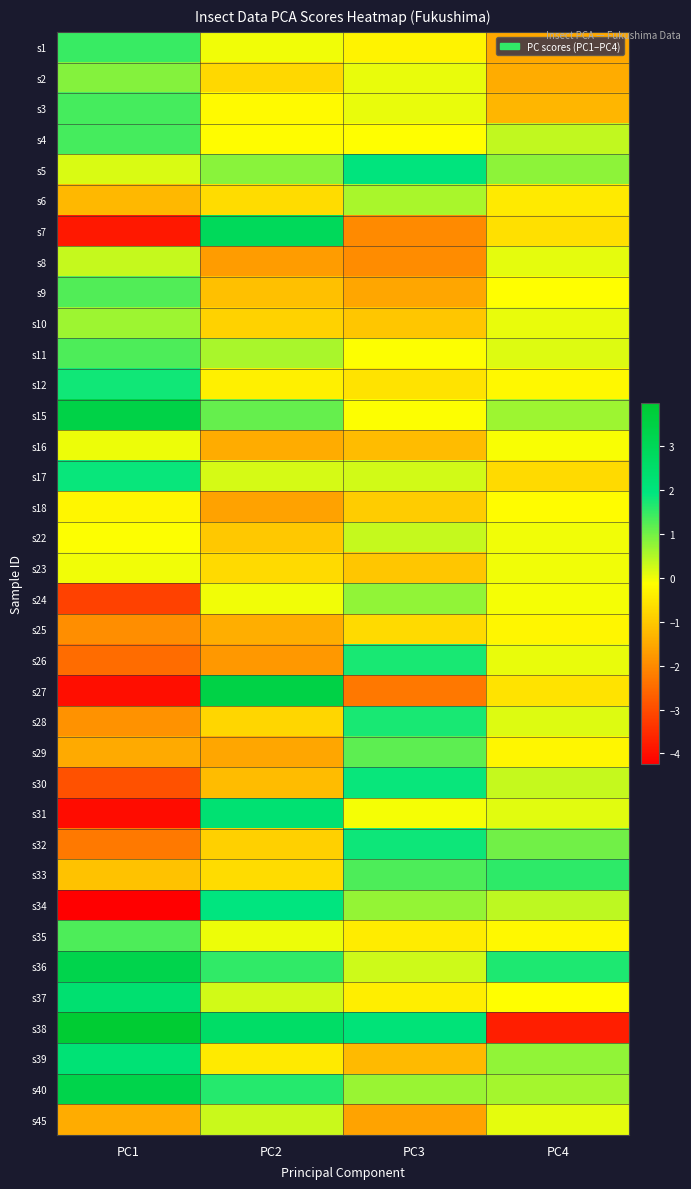

Reading left to right, what are all the values shown in this chart?

s1: PC1=1.5	PC2=-0.0	PC3=-0.3	PC4=-1.5
s2: PC1=0.8	PC2=-0.7	PC3=0.0	PC4=-1.4
s3: PC1=1.4	PC2=-0.2	PC3=0.0	PC4=-1.3
s4: PC1=1.4	PC2=-0.2	PC3=-0.1	PC4=0.4
s5: PC1=0.2	PC2=0.8	PC3=2.0	PC4=0.8
s6: PC1=-1.3	PC2=-0.7	PC3=0.6	PC4=-0.4
s7: PC1=-3.8	PC2=2.9	PC3=-2.0	PC4=-0.6
s8: PC1=0.3	PC2=-1.7	PC3=-2.0	PC4=0.1
s9: PC1=1.3	PC2=-1.1	PC3=-1.5	PC4=-0.1
s10: PC1=0.7	PC2=-0.9	PC3=-1.0	PC4=0.1
s11: PC1=1.3	PC2=0.6	PC3=-0.1	PC4=0.2
s12: PC1=1.8	PC2=-0.4	PC3=-0.6	PC4=-0.2
s15: PC1=3.4	PC2=1.1	PC3=-0.1	PC4=0.7
s16: PC1=0.0	PC2=-1.4	PC3=-1.2	PC4=-0.1
s17: PC1=1.9	PC2=0.2	PC3=0.2	PC4=-0.7
s18: PC1=-0.3	PC2=-1.6	PC3=-0.9	PC4=-0.2
s22: PC1=-0.1	PC2=-1.0	PC3=0.4	PC4=-0.0
s23: PC1=-0.0	PC2=-0.7	PC3=-1.1	PC4=-0.0
s24: PC1=-3.2	PC2=-0.0	PC3=0.8	PC4=-0.0
s25: PC1=-1.9	PC2=-1.4	PC3=-0.7	PC4=-0.3
s26: PC1=-2.5	PC2=-1.8	PC3=1.7	PC4=0.1
s27: PC1=-4.0	PC2=3.5	PC3=-2.3	PC4=-0.6
s28: PC1=-1.9	PC2=-0.8	PC3=1.7	PC4=0.2
s29: PC1=-1.5	PC2=-1.5	PC3=1.2	PC4=-0.3
s30: PC1=-2.9	PC2=-1.2	PC3=1.9	PC4=0.4
s31: PC1=-4.0	PC2=2.3	PC3=-0.1	PC4=0.1
s32: PC1=-2.3	PC2=-0.9	PC3=1.8	PC4=1.0
s33: PC1=-1.1	PC2=-0.7	PC3=1.3	PC4=1.6
s34: PC1=-4.2	PC2=1.9	PC3=0.7	PC4=0.4
s35: PC1=1.3	PC2=0.0	PC3=-0.4	PC4=-0.2
s36: PC1=3.3	PC2=1.5	PC3=0.3	PC4=1.7
s37: PC1=2.3	PC2=0.2	PC3=-0.4	PC4=-0.2
s38: PC1=4.0	PC2=2.6	PC3=2.1	PC4=-3.7
s39: PC1=2.2	PC2=-0.5	PC3=-1.2	PC4=0.8
s40: PC1=3.3	PC2=1.6	PC3=0.7	PC4=0.6
s45: PC1=-1.5	PC2=0.3	PC3=-1.6	PC4=0.1